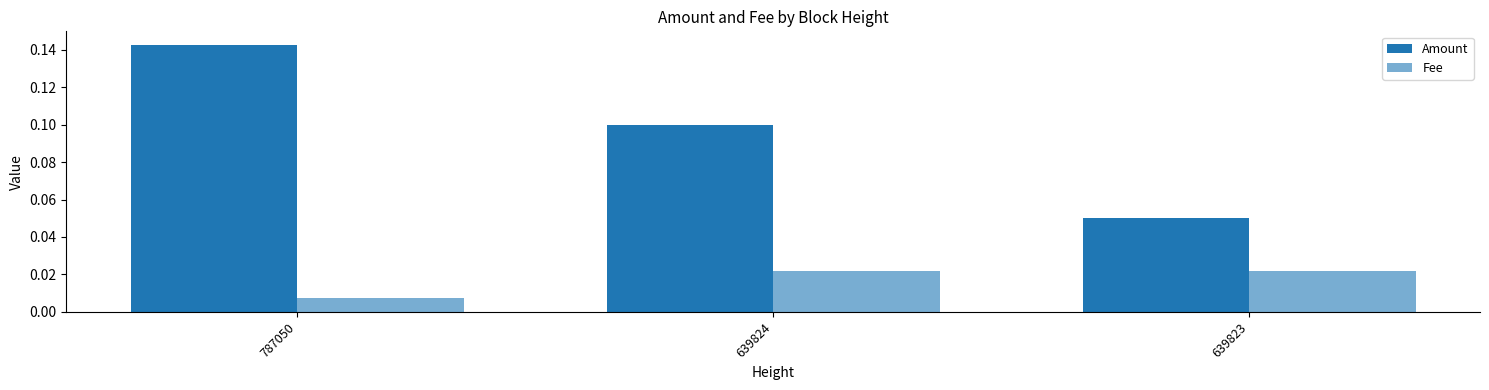

What is the value of the Amount bar at the 2nd from the left?

0.1